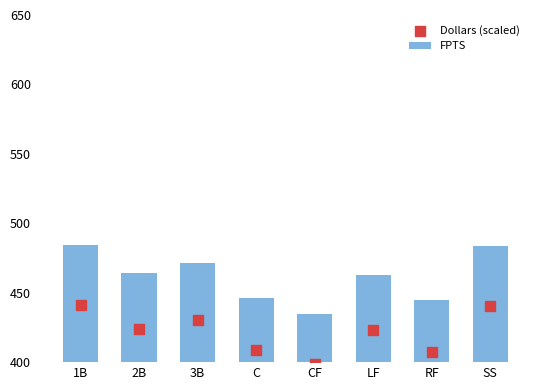

At how many categories does at least one series exceed 453?

5